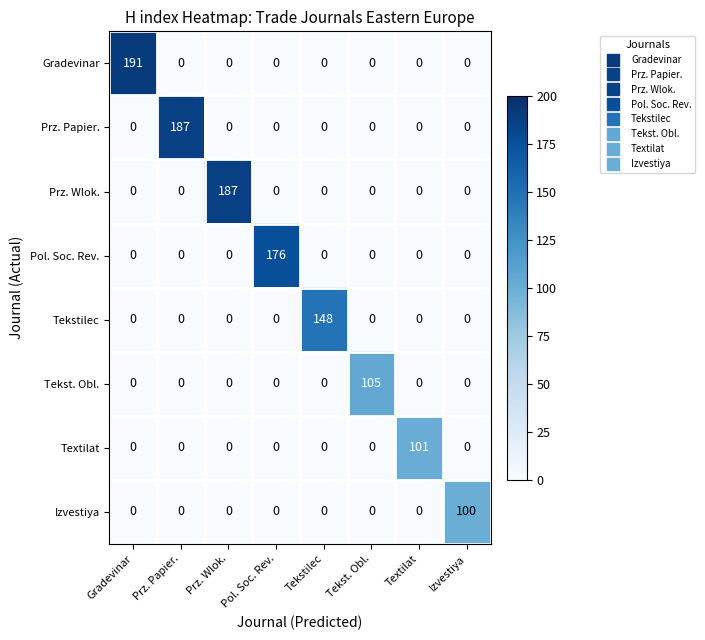

Which series changed the most between Gradevinar and Tekst. Obl.?

Gradevinar